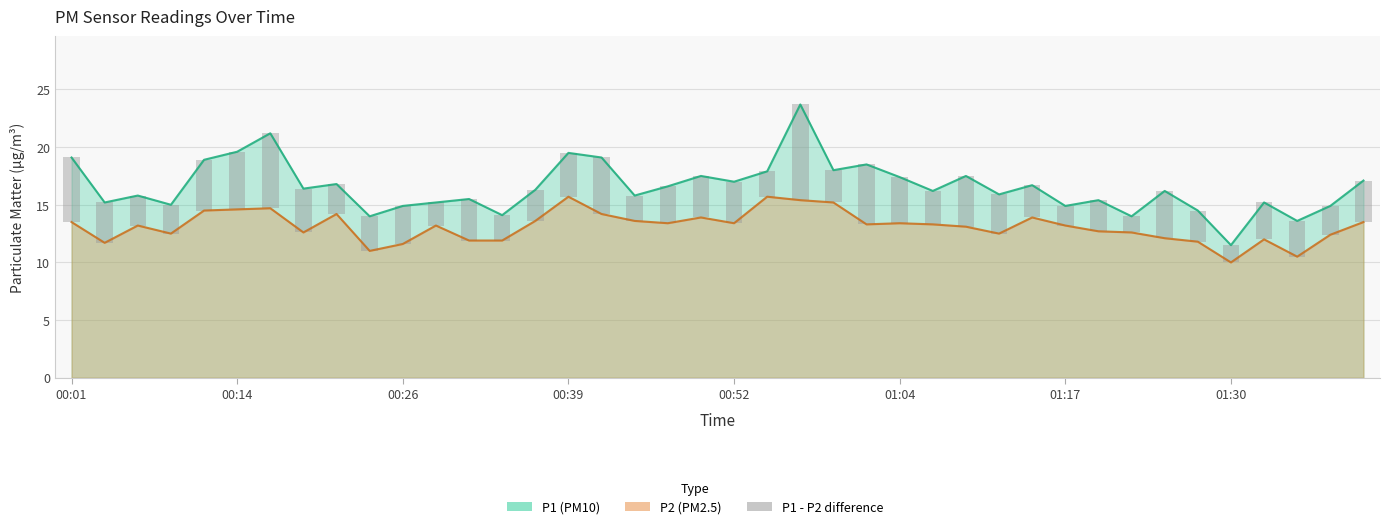

How many categories are shown in the chart?

40